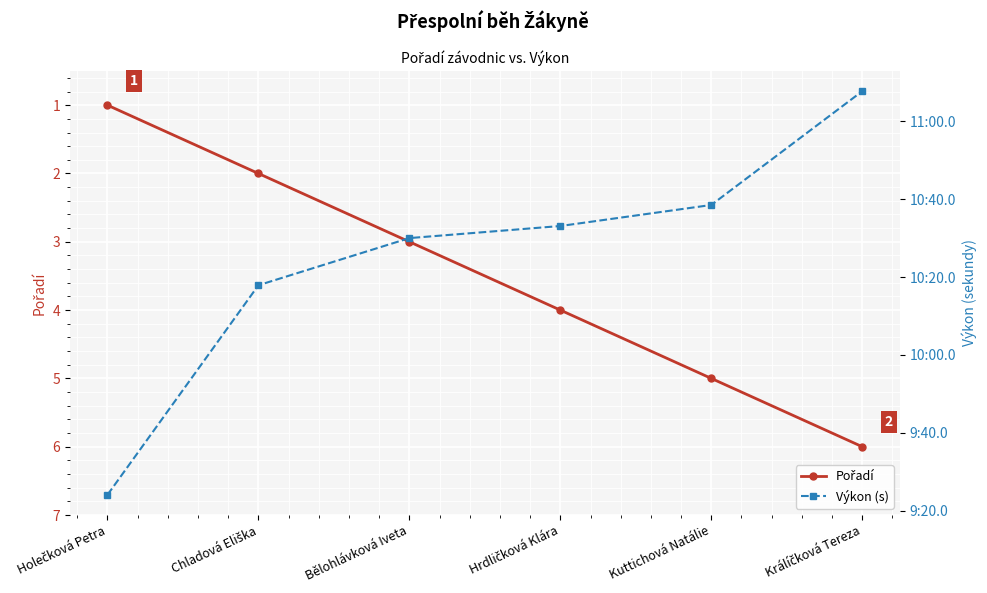

True or false: Pořadí and Výkon (s) intersect in this chart.

False